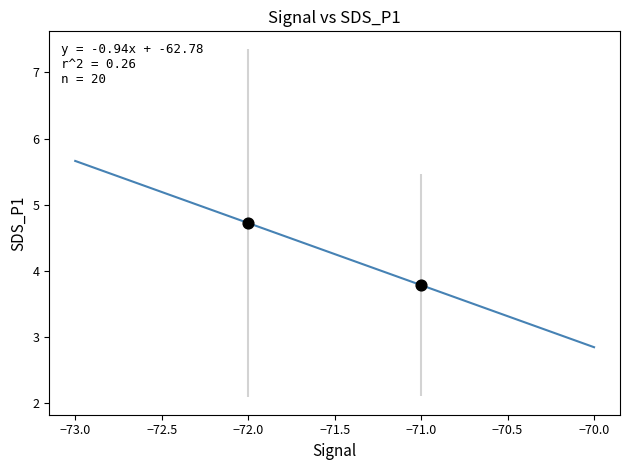

What is the average Y value?

4.3